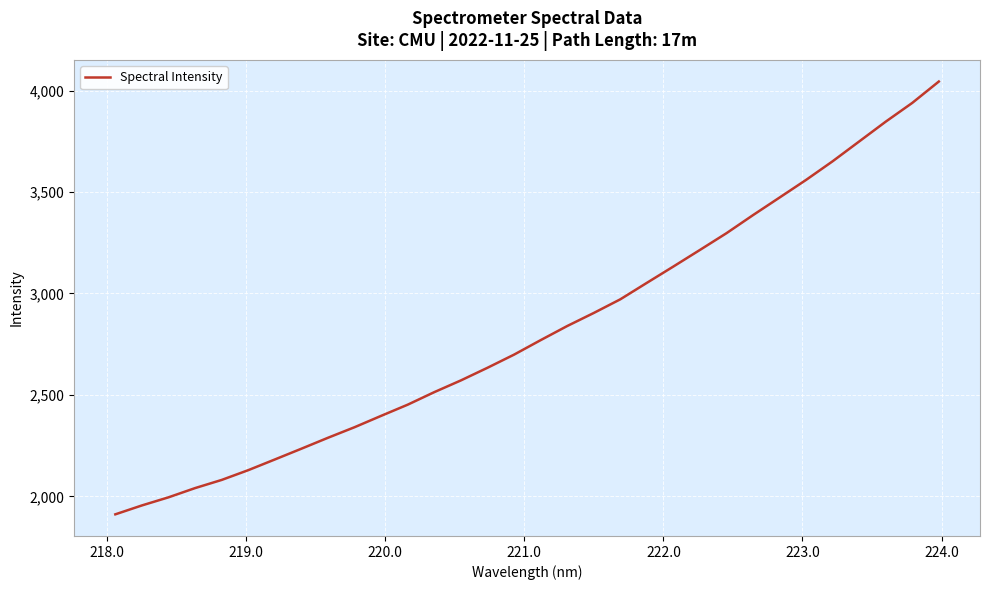

What is the greatest value displayed?

4044.3